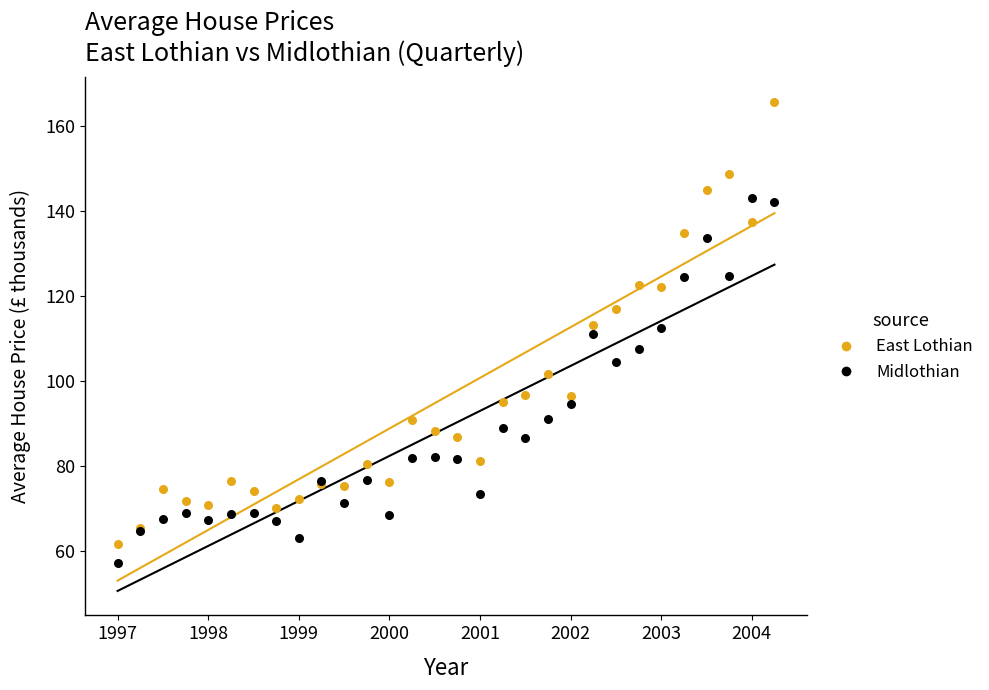

Which series reaches the maximum Y coordinate?

East Lothian